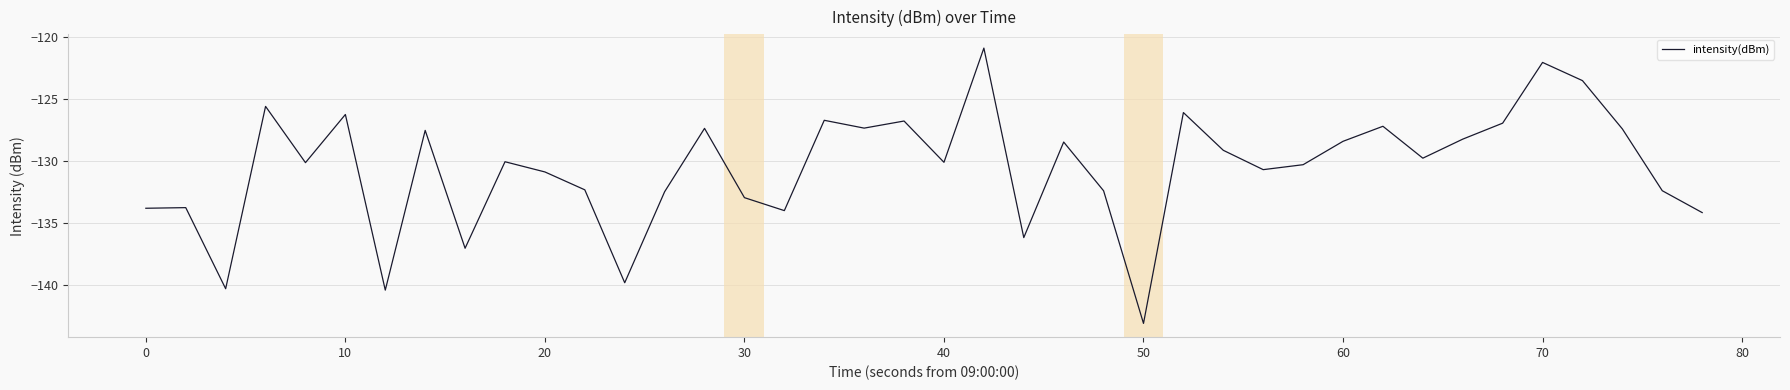

What is the maximum value shown in the chart?

-120.9